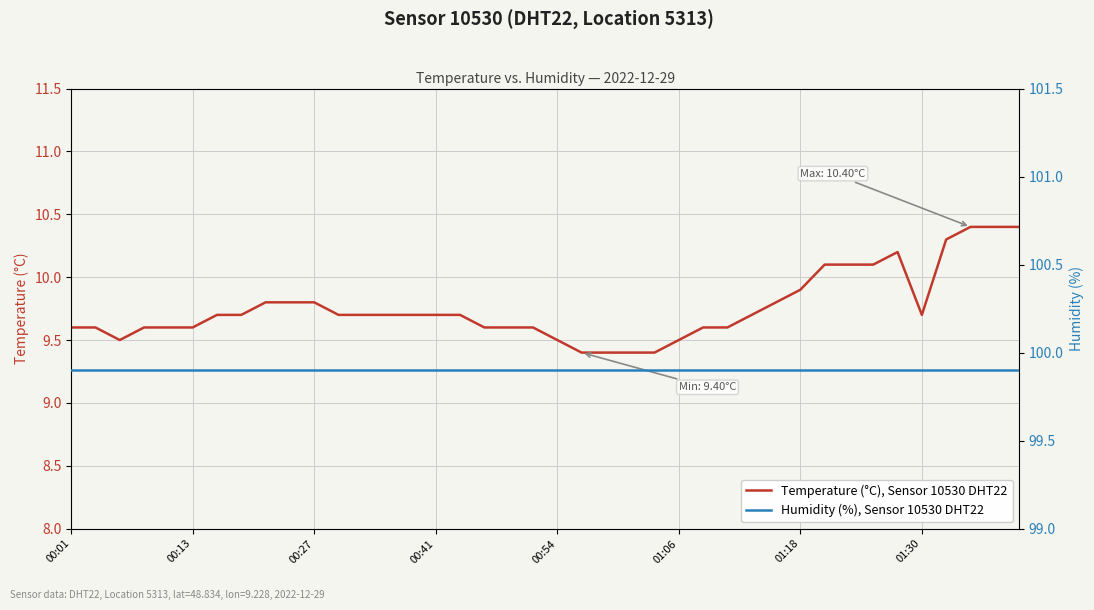

Which series has the largest range (max minus min)?

Temperature (°C), Sensor 10530 DHT22